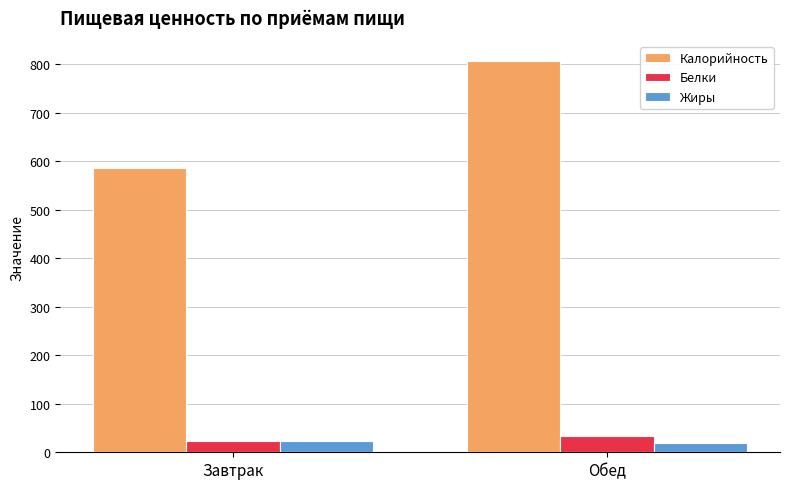

What is the sum of all Жиры values?

44.3